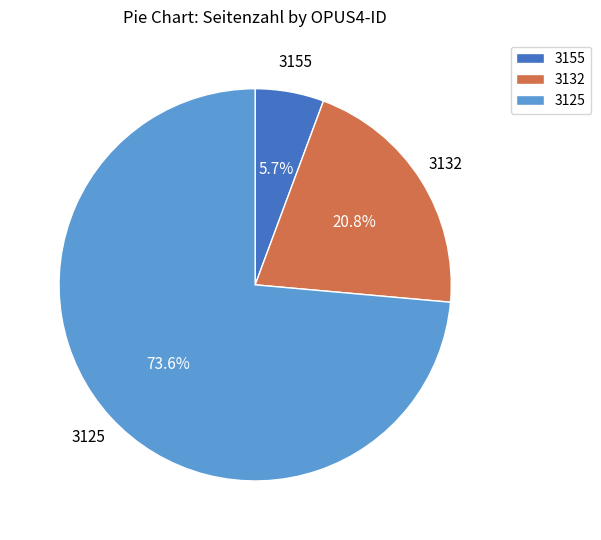

Count the number of slices in the pie.

3